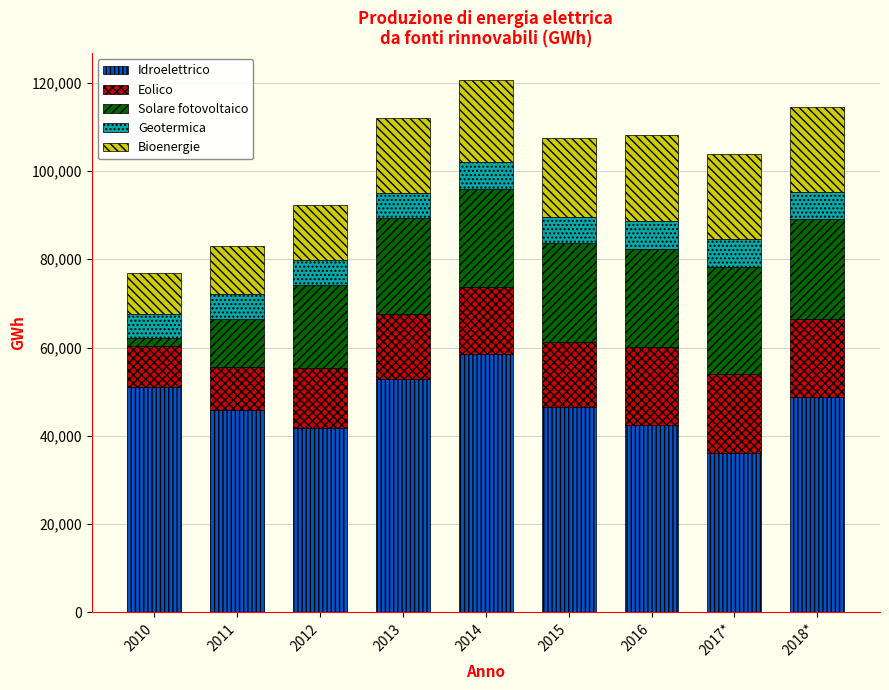

What is the total value across all series at 2014?

120671.5